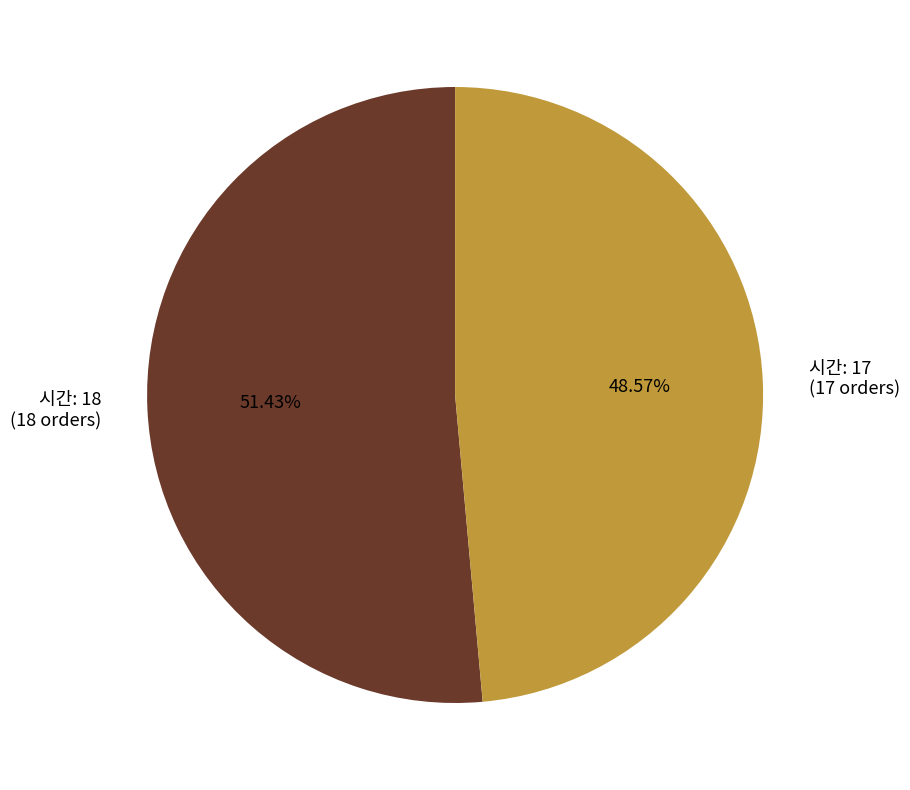

Is there a majority slice in this chart?

Yes